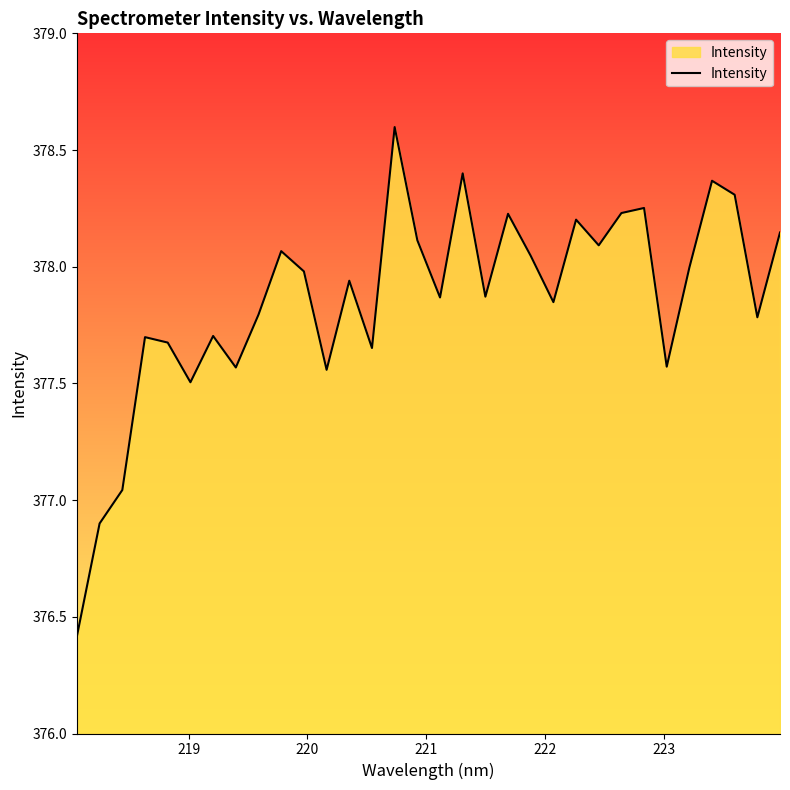

True or false: there are more than 1 points higher than both neighbors.

True